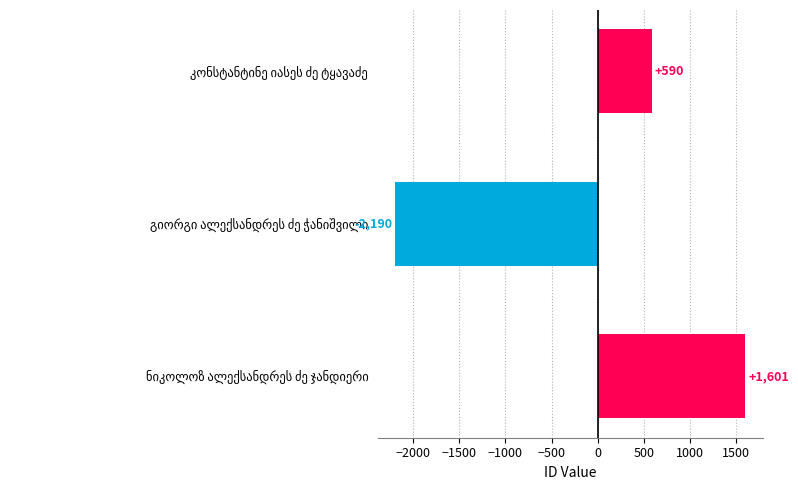

What is the smallest value displayed?

-2190.3